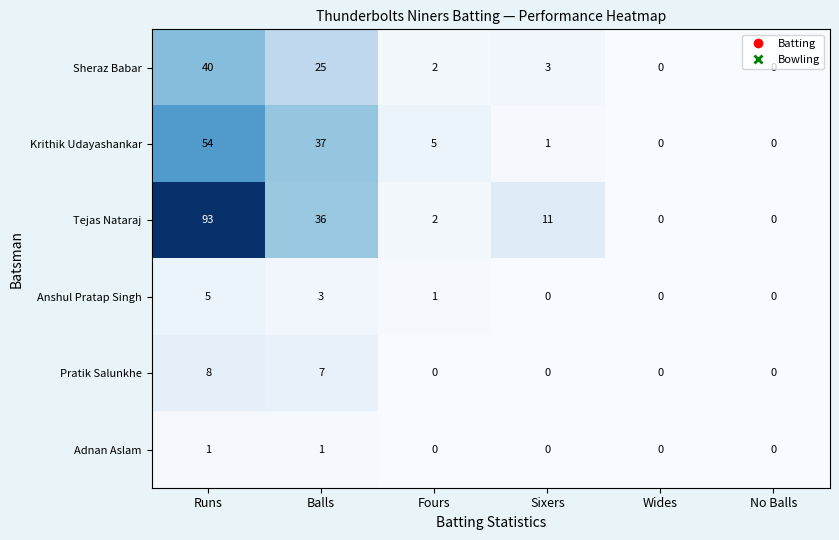

Which series has the widest spread of values?

Tejas Nataraj